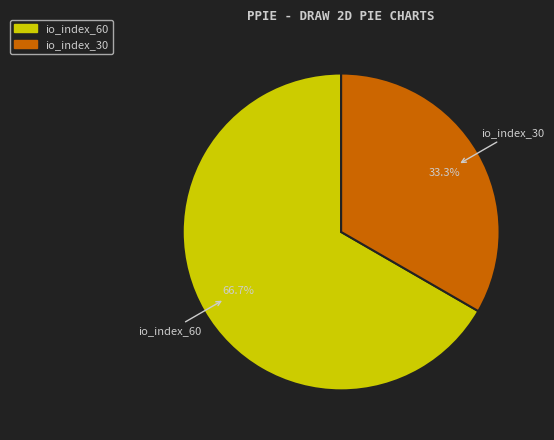

Which slice represents more than half of the pie?

io_index_60